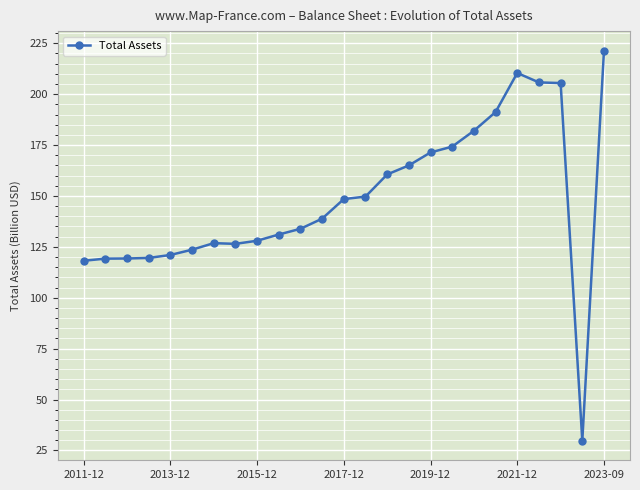

What is the sum of all values?

3721.1